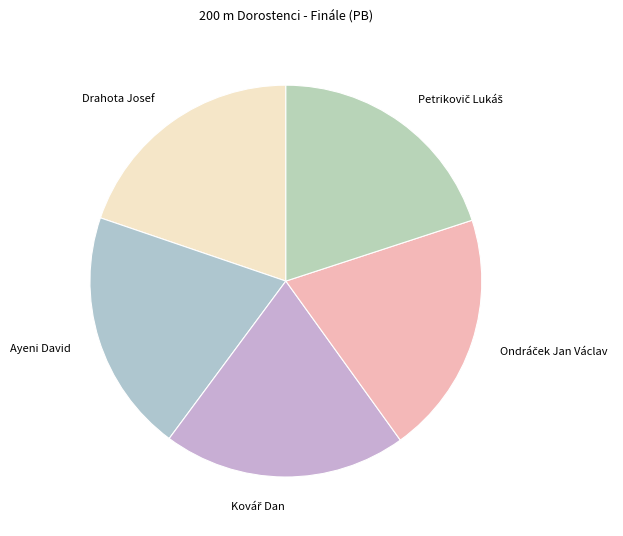

Is there any slice that represents more than half of the pie?

No